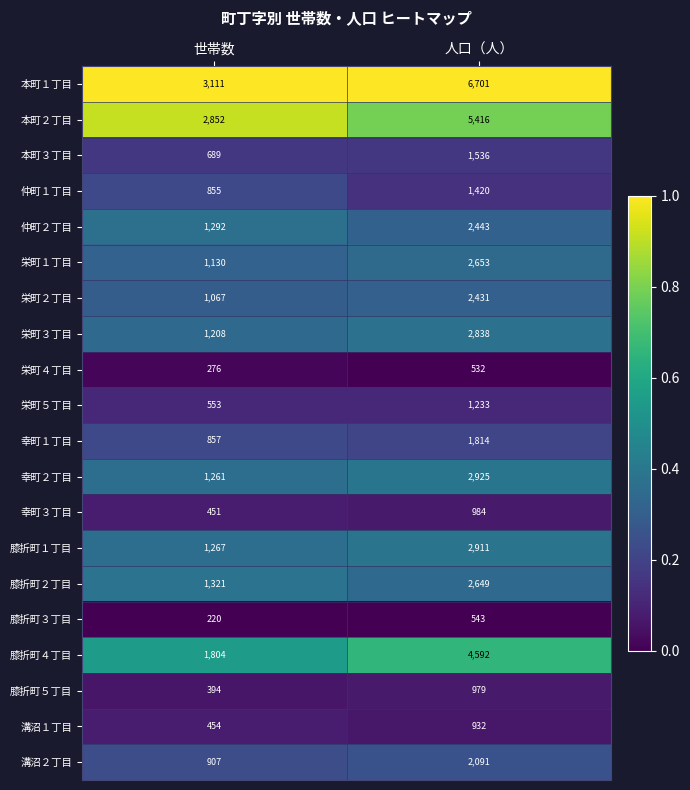

What is the approximate value of 栄町５丁目 at 人口（人）?

1233